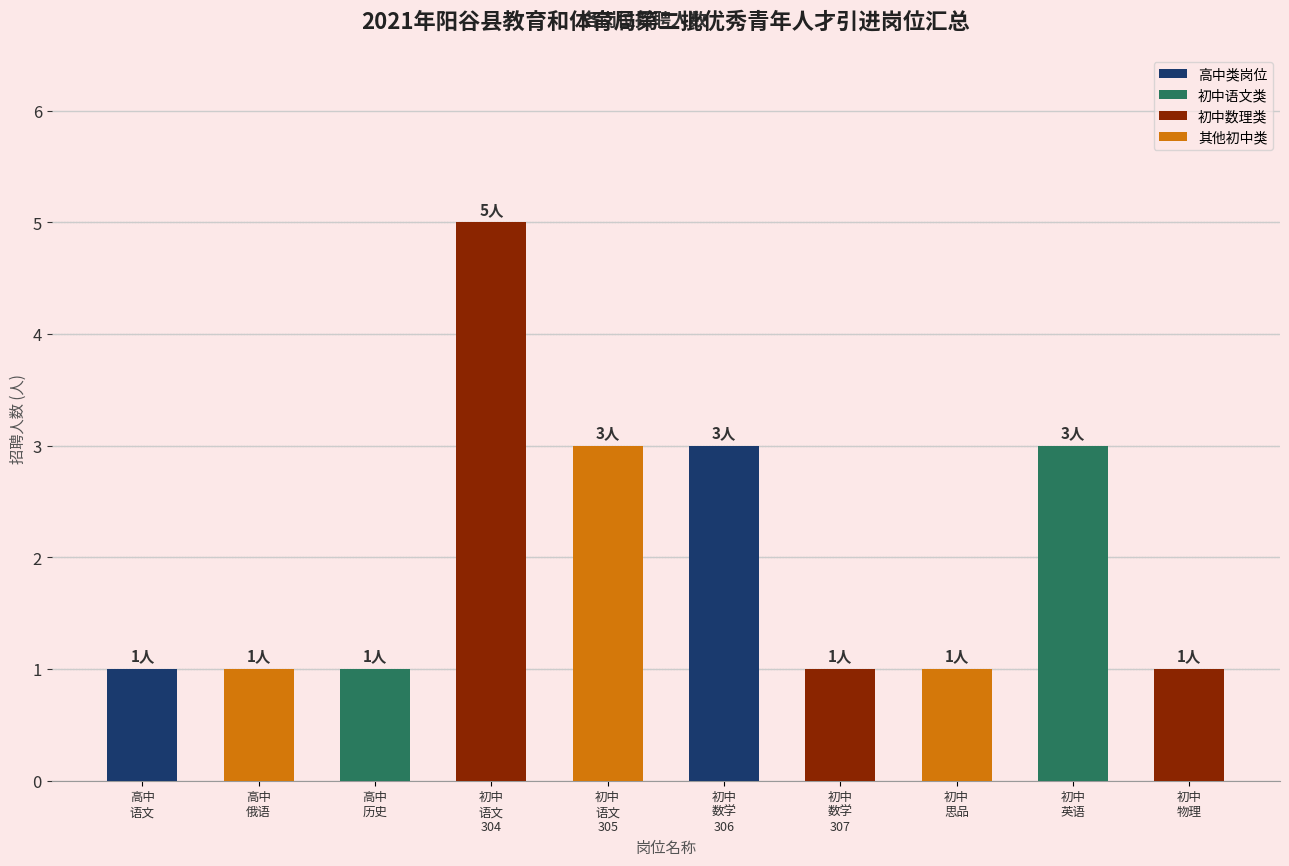

What is the difference between the maximum and second lowest values?

4